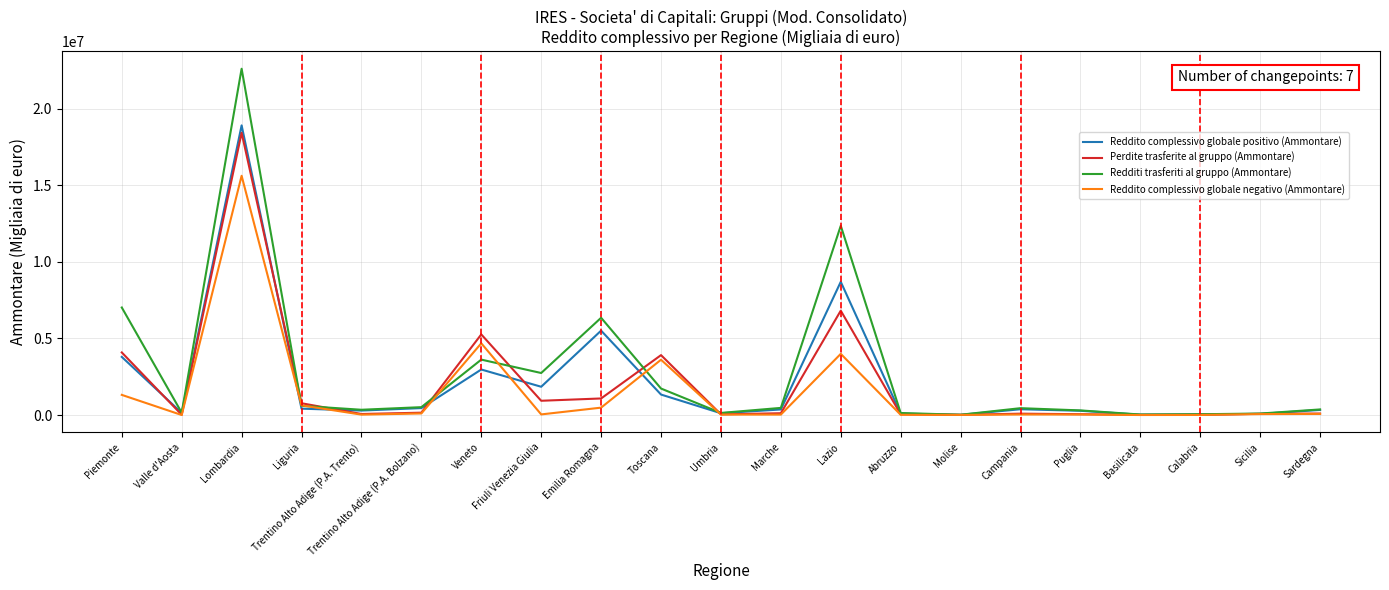

At which category is the sum across all series the highest?

Lombardia